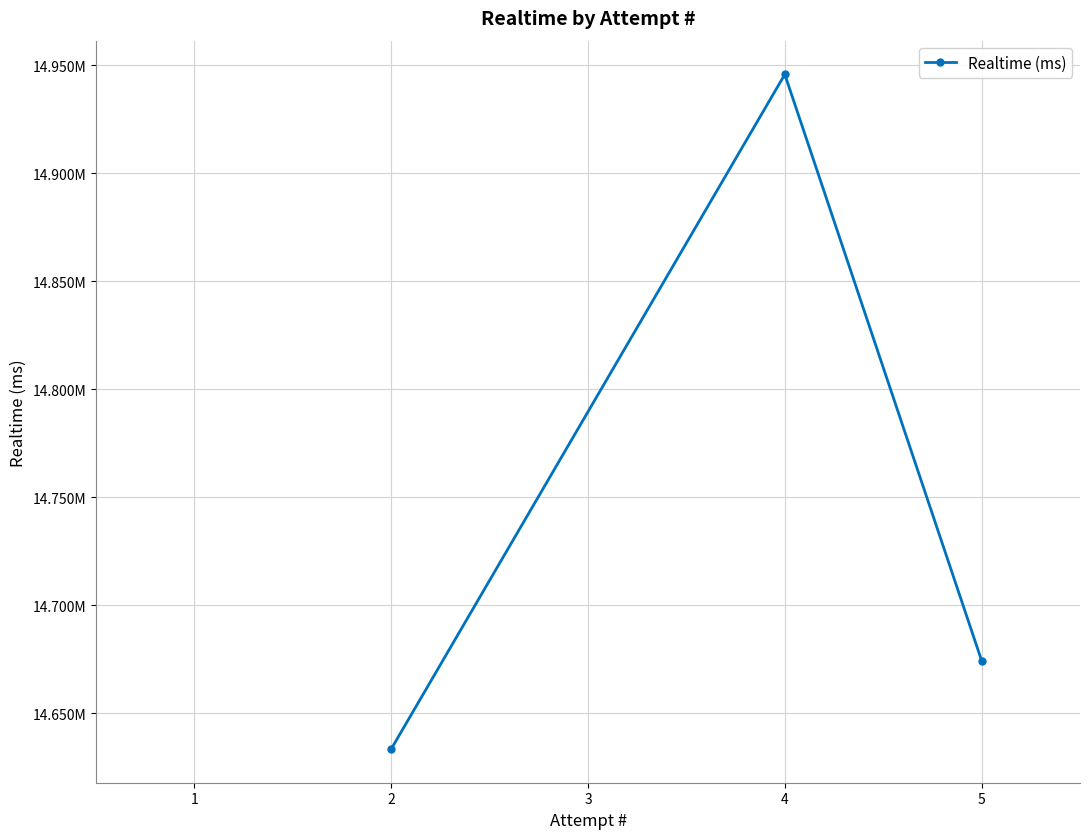

What is the average value?

14751290